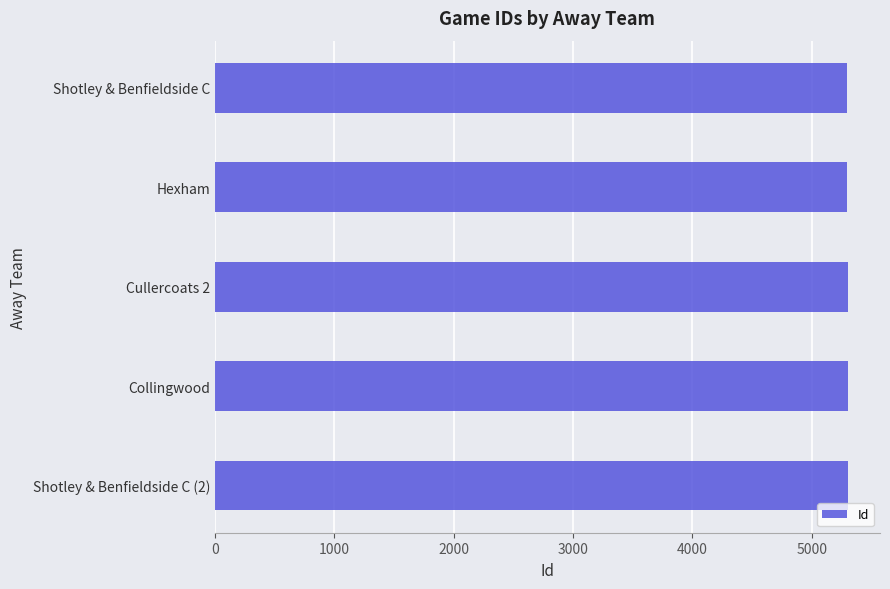

The chart shows a value of 7810 at Hexham. True or false?

False